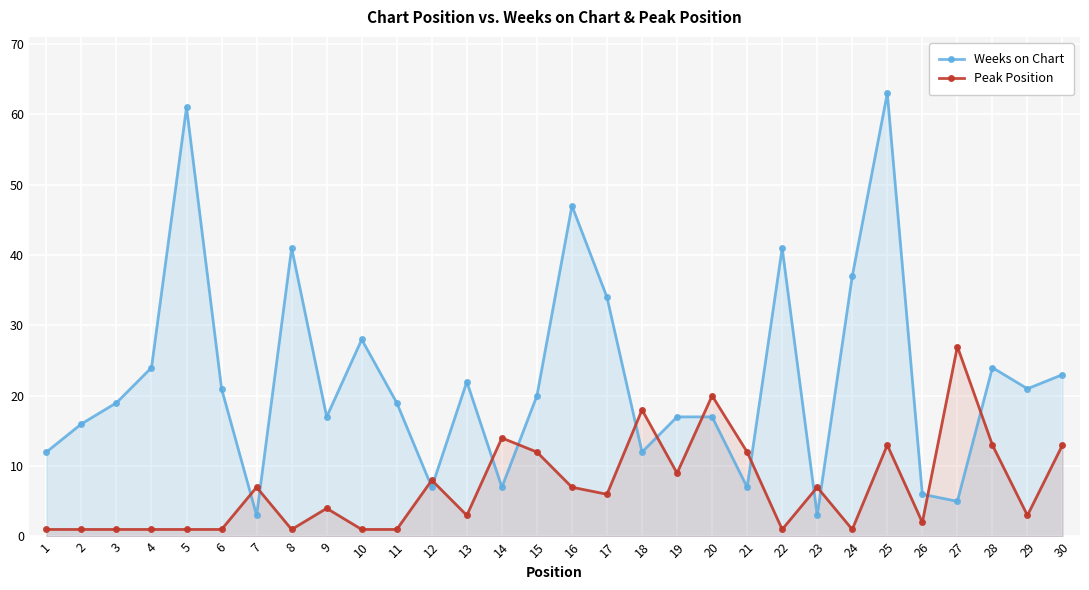

True or false: Weeks on Chart and Peak Position intersect in this chart.

True